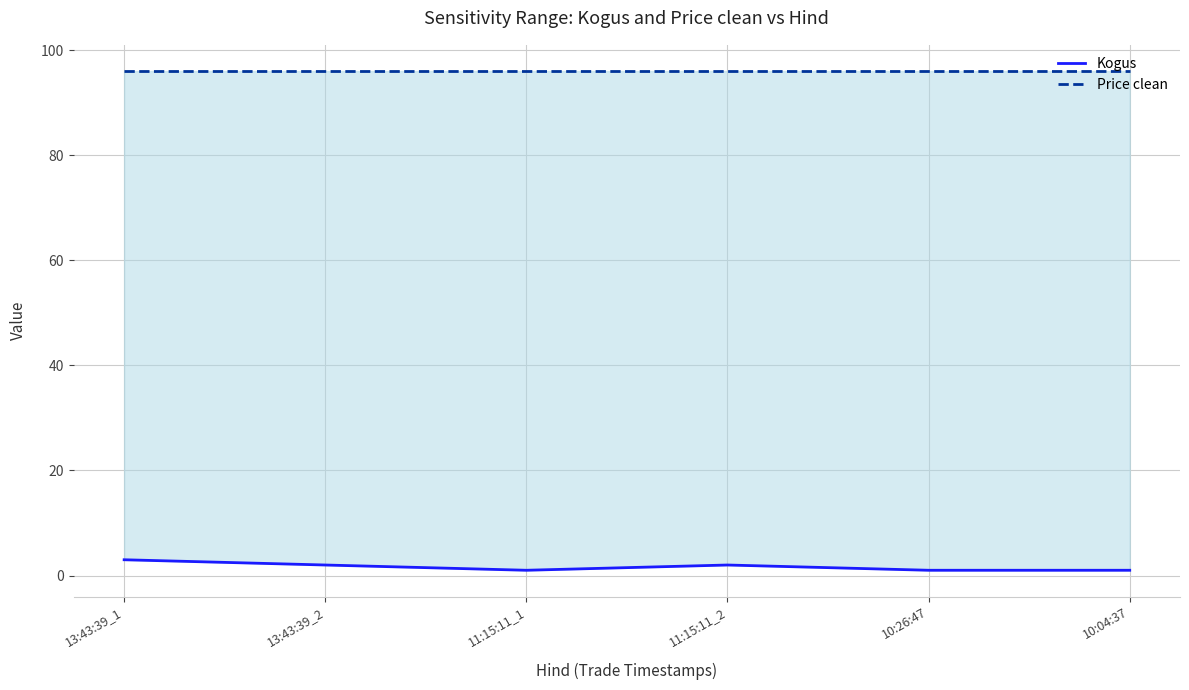

Rank the series by their average value, from lowest to highest.

Kogus, Price clean